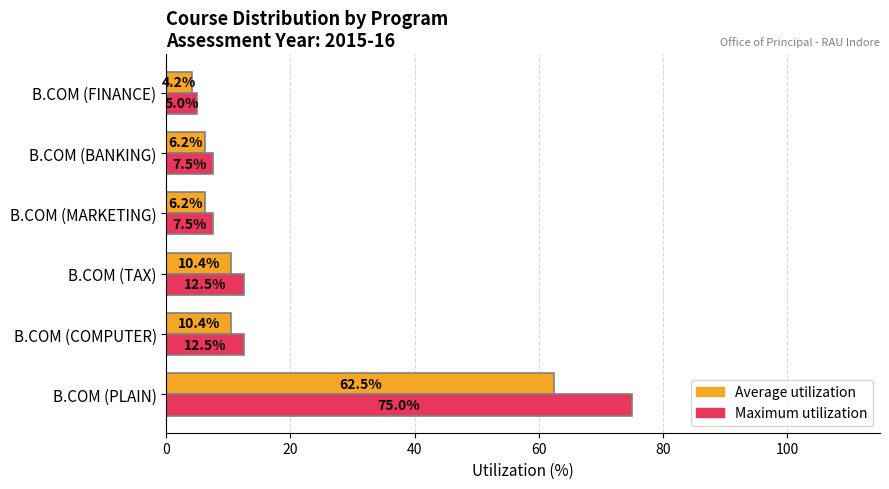

The value of Maximum utilization at B.COM (TAX) is 12.5. True or false?

True